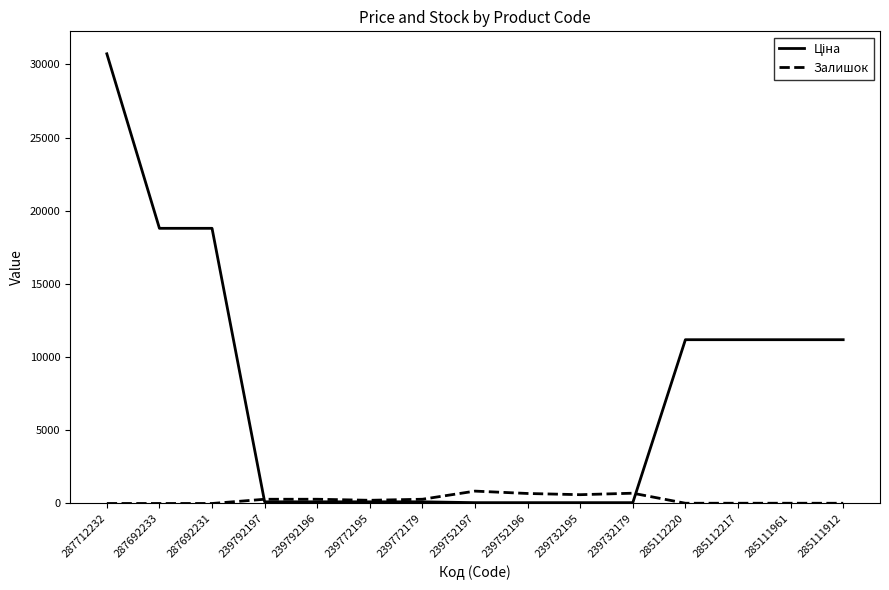

At which category is the sum across all series the highest?

287712232